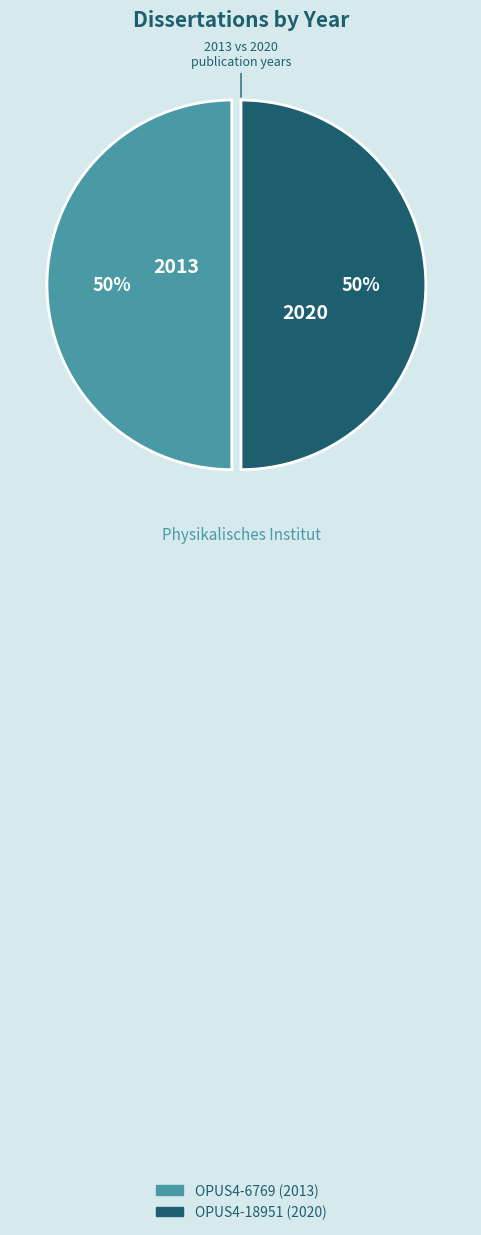

Combined, do OPUS4-6769 (2013) and OPUS4-18951 (2020) account for over 50%?

Yes